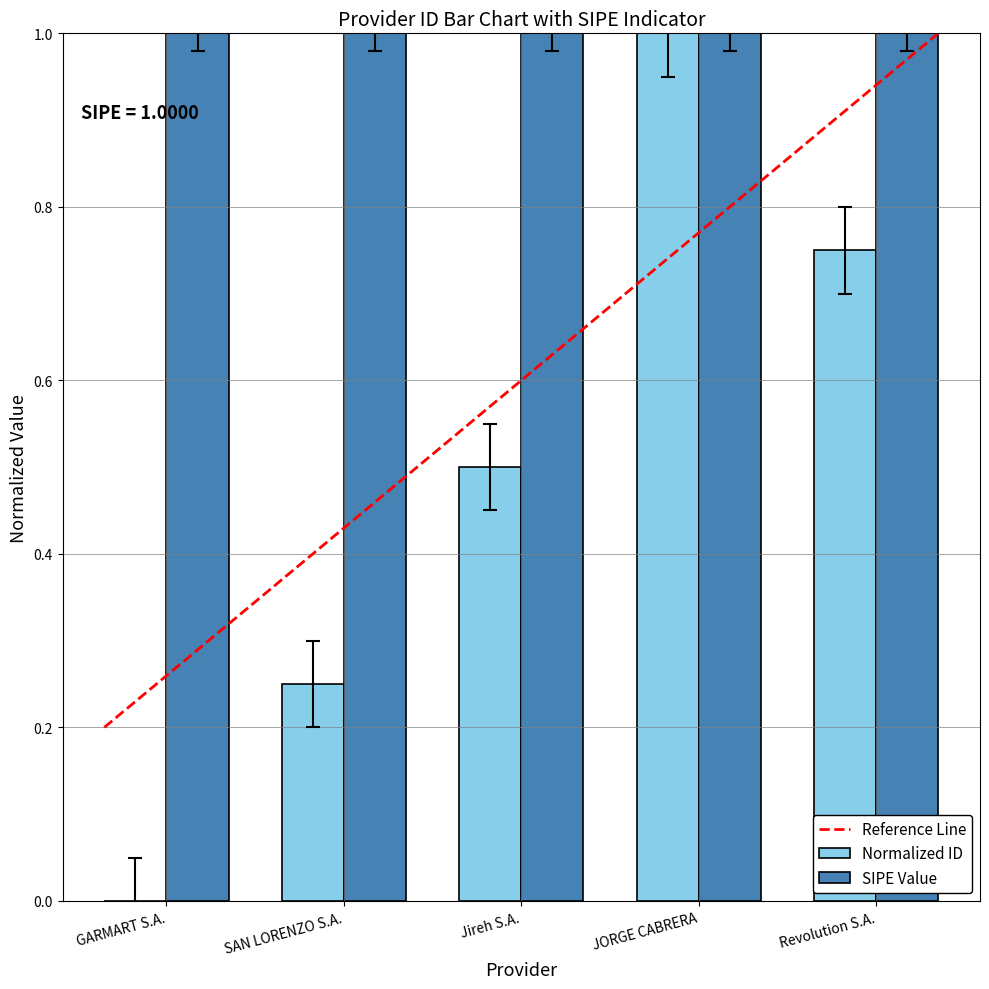

True or false: SIPE Value has a value of 1.0 at Jireh S.A..

True